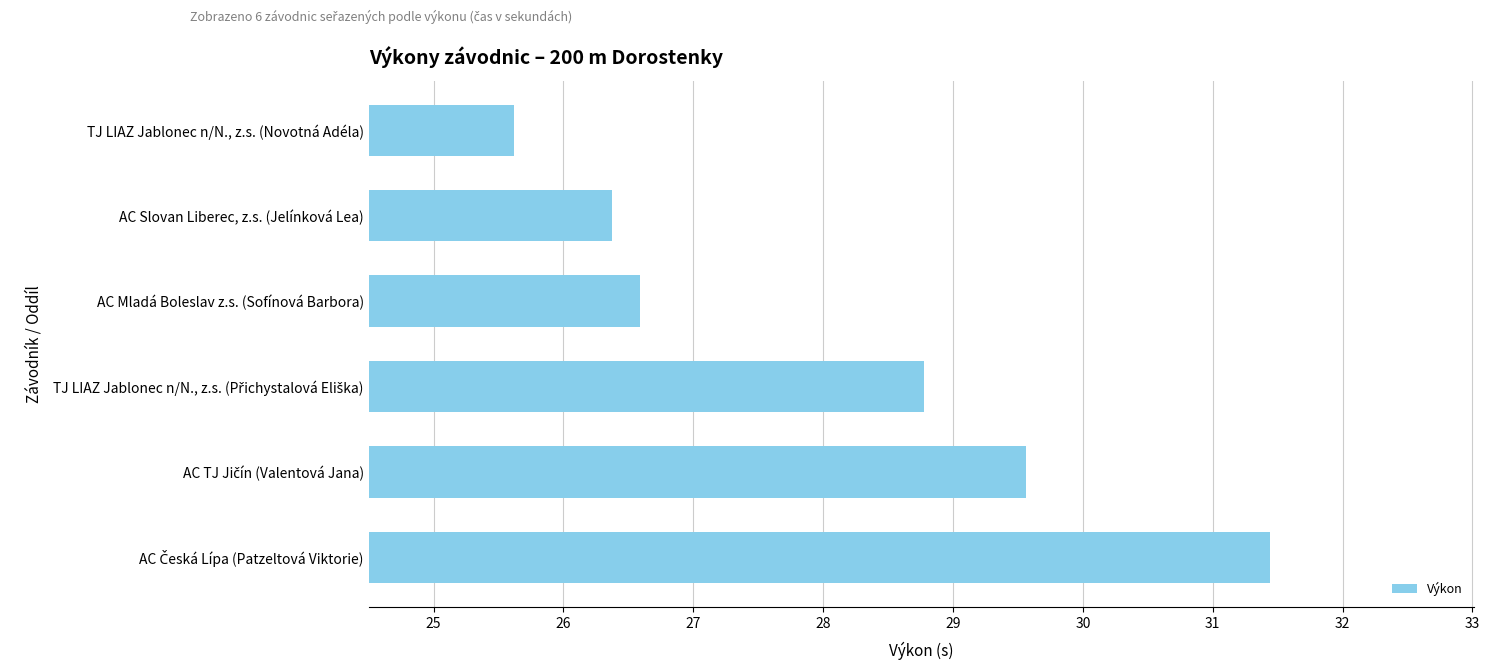

Reading bottom to top, list all the values displayed in this chart.

31.4	29.6	28.8	26.6	26.4	25.6